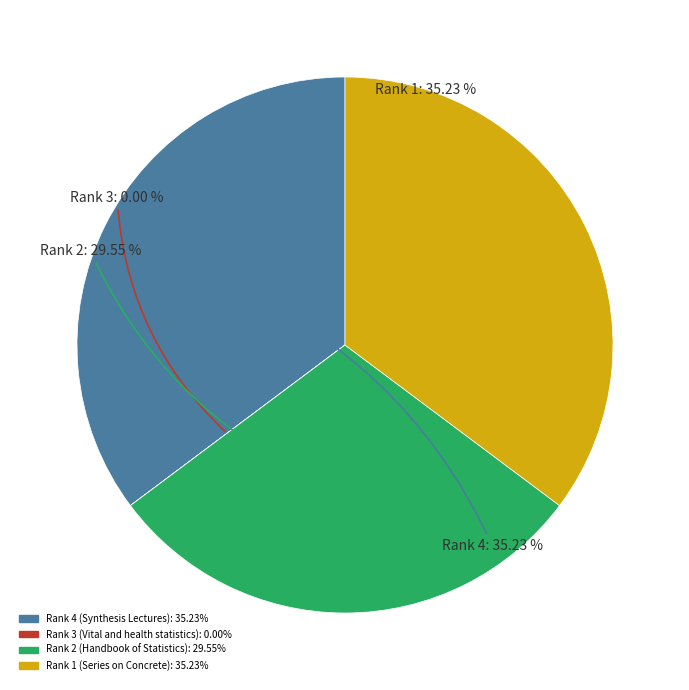

Is Rank 4 (Synthesis Lectures) the majority of the pie?

No